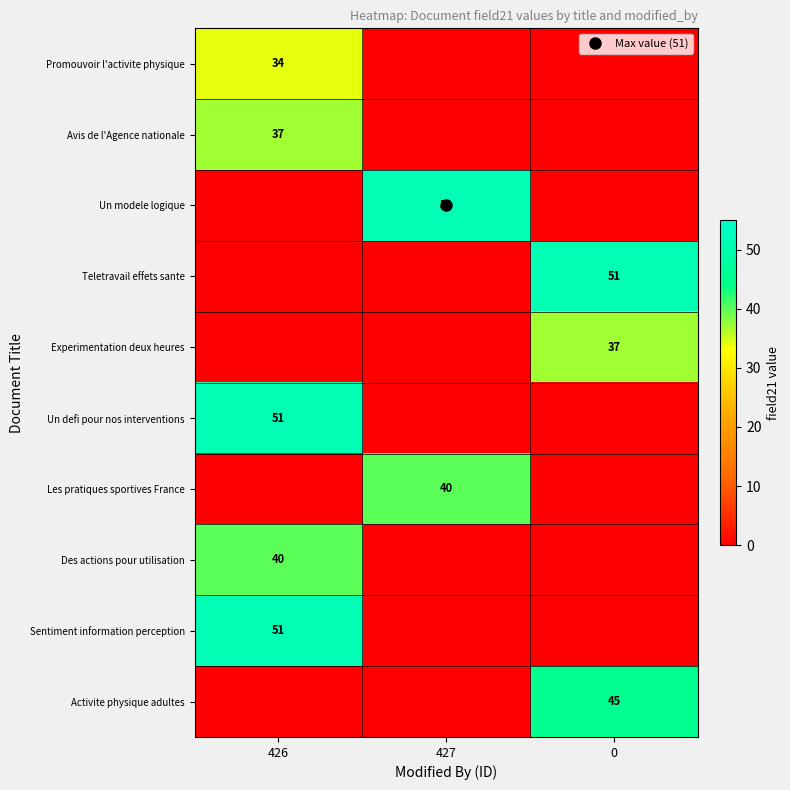

Rank the categories by Experimentation deux heures value from lowest to highest.

426, 427, 0